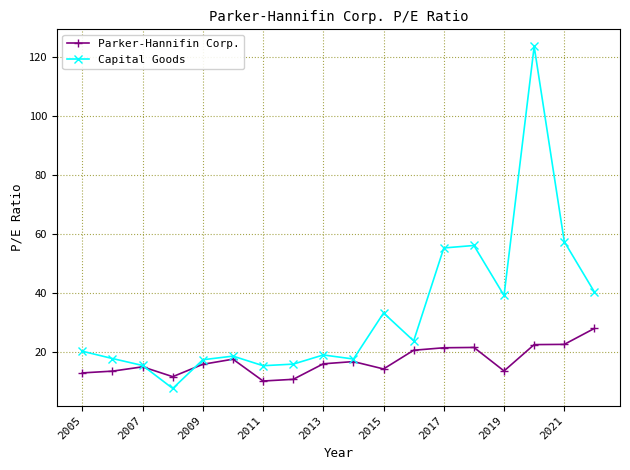

How many lines are shown in the chart?

2